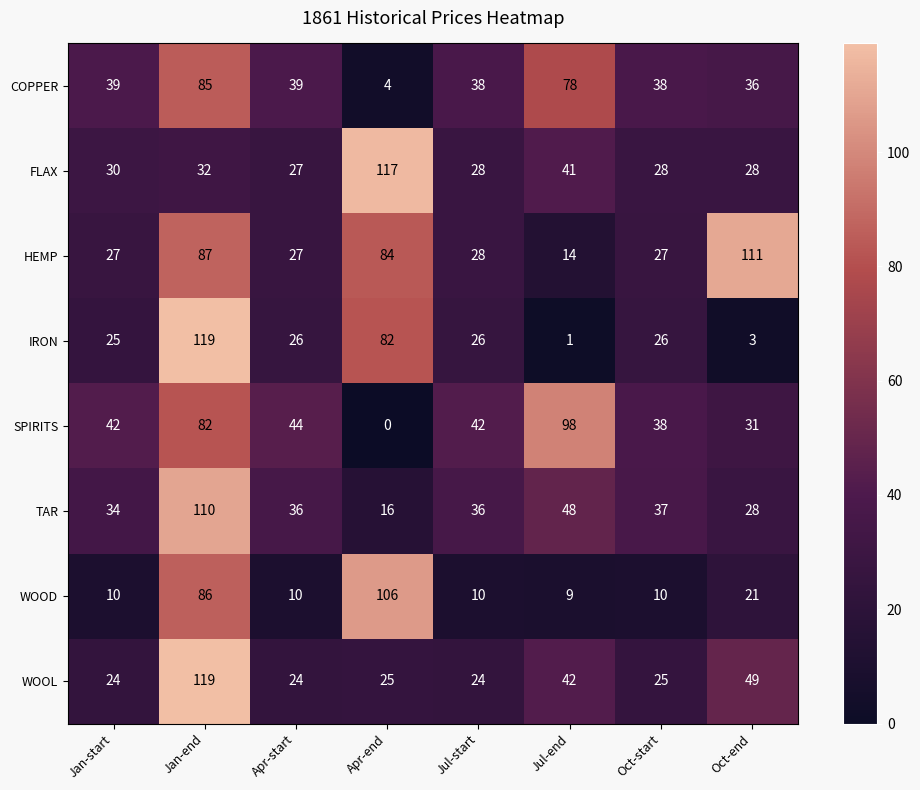

What is the average value of the FLAX series?

41